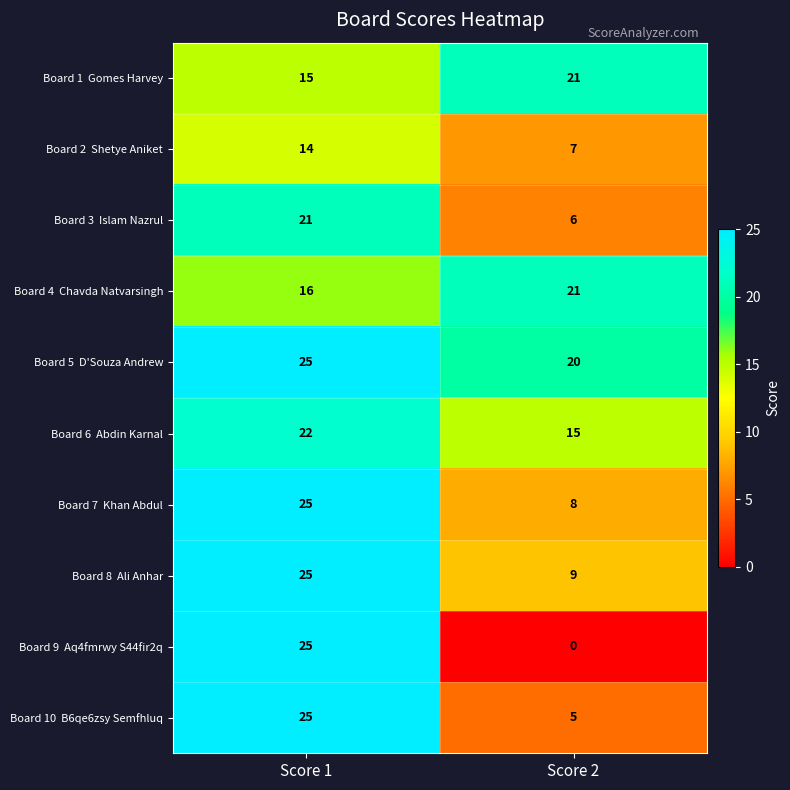

What is the spread (max minus min) of values at Score 1?

11